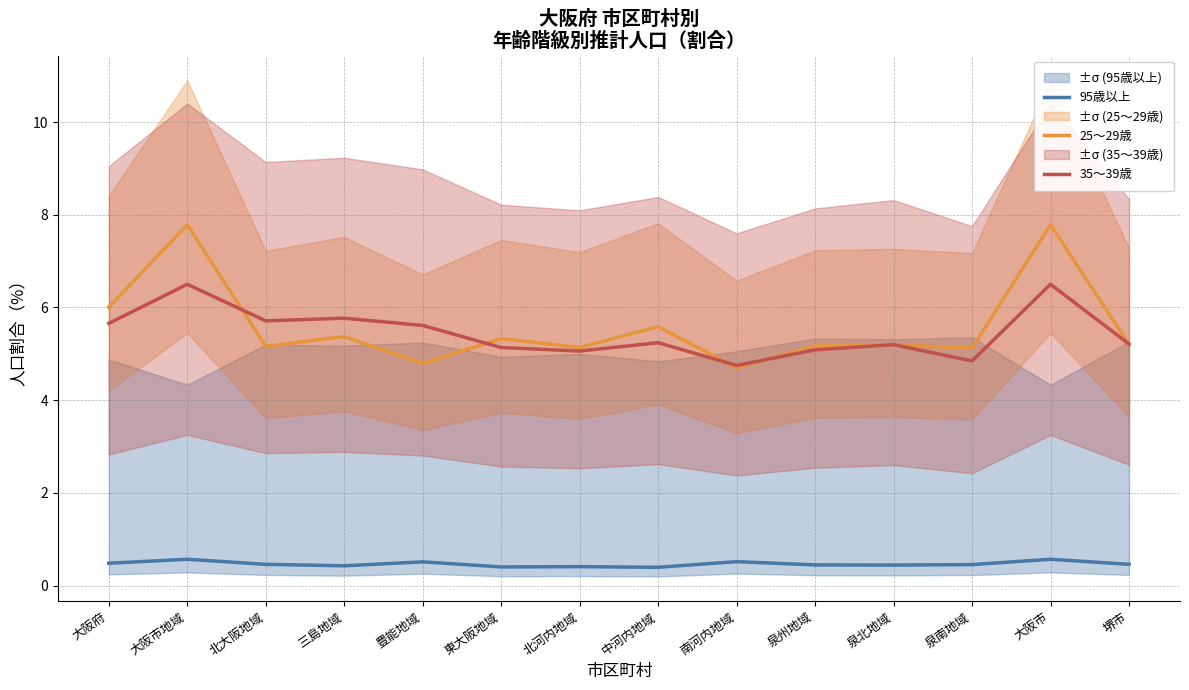

What are all the series names shown in the legend?

95歳以上, 25～29歳, 35～39歳